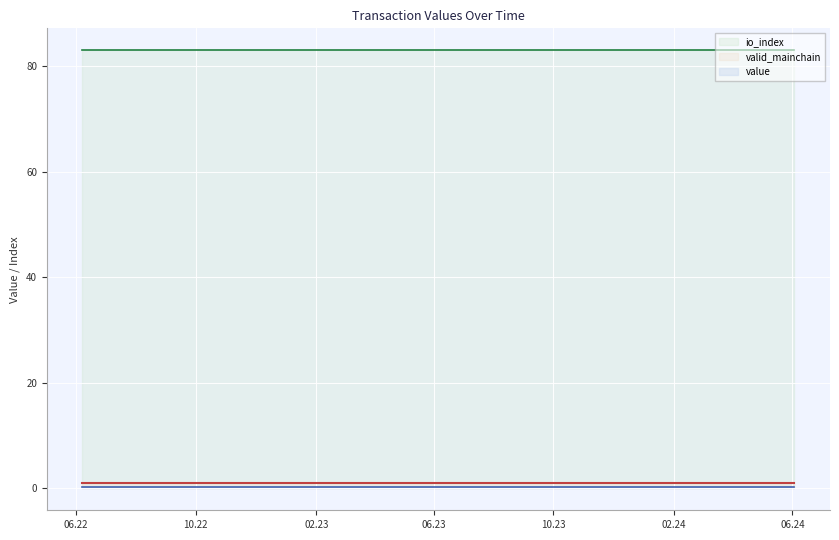

Count the number of categories in the chart.

25